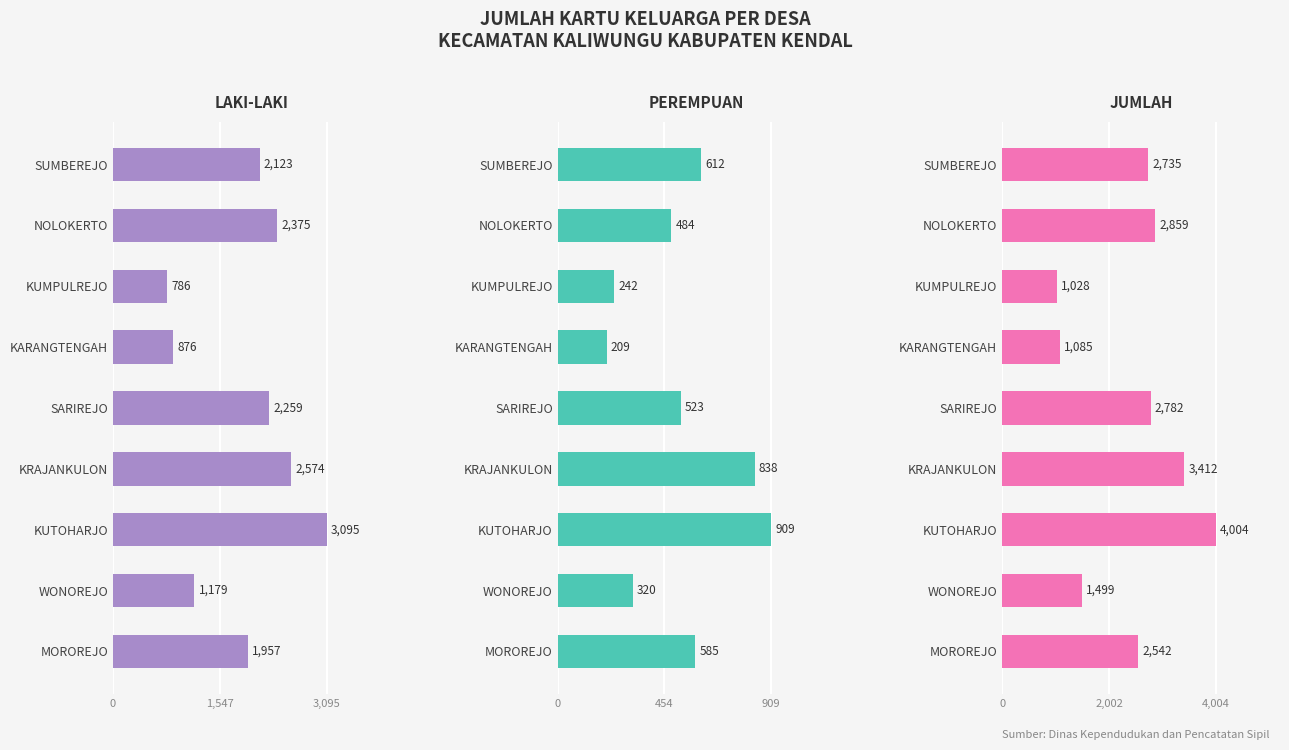

Between KUTOHARJO and WONOREJO, which series saw the biggest shift?

JUMLAH